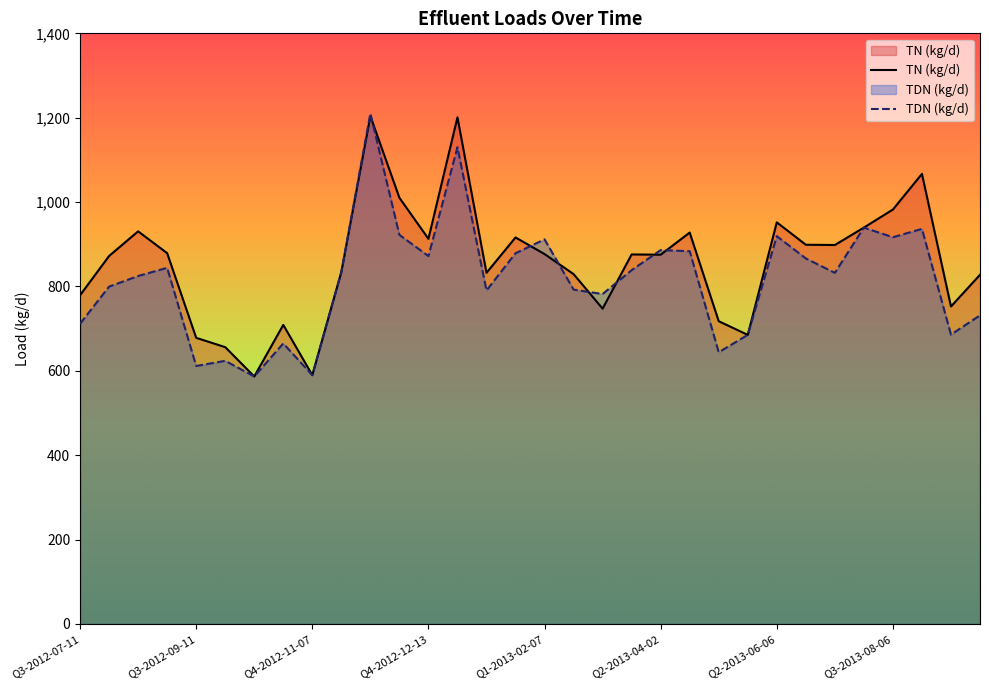

True or false: TN (kg/d) has more than 0 points higher than both neighbors.

True